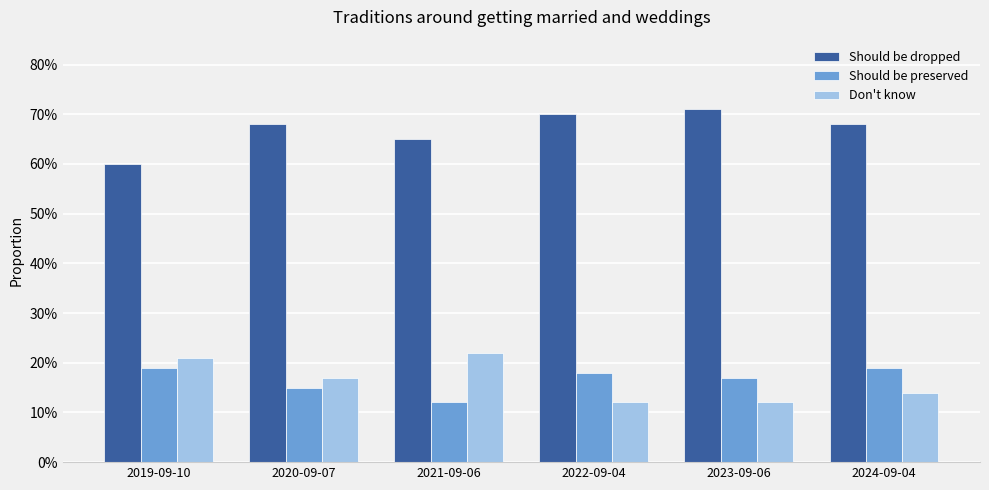

Does the chart contain any negative values?

No